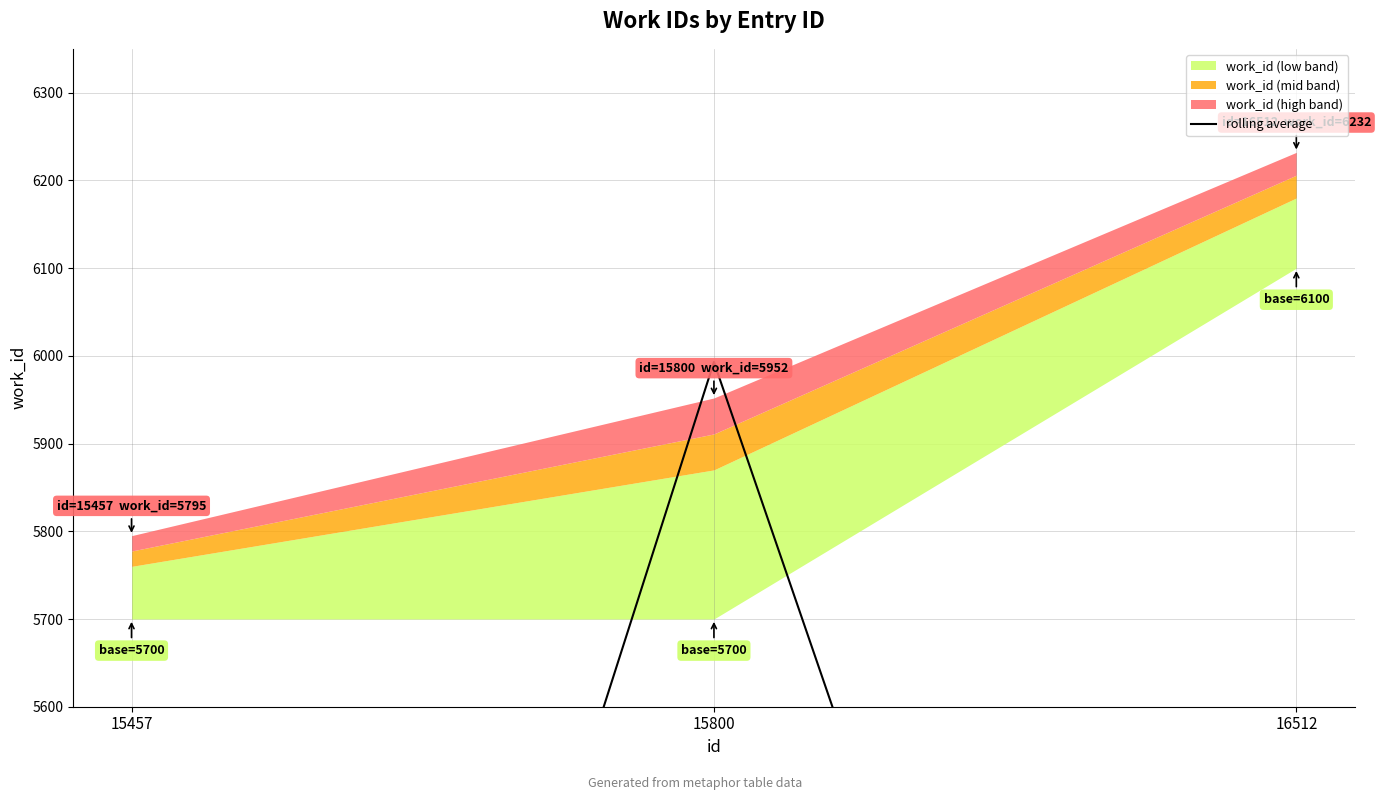

How many values are below 4061?

1